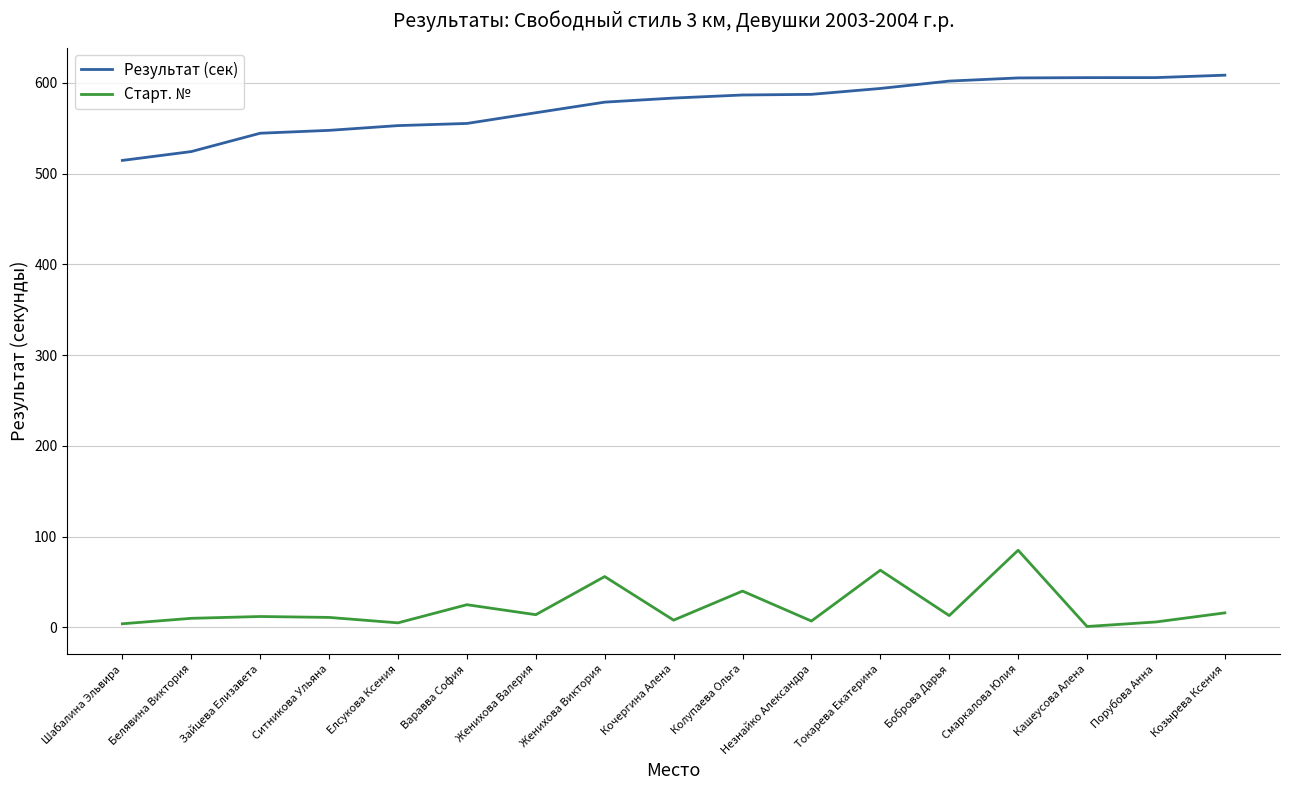

In Старт. №, how many points are higher than both neighbors (excluding endpoints)?

6